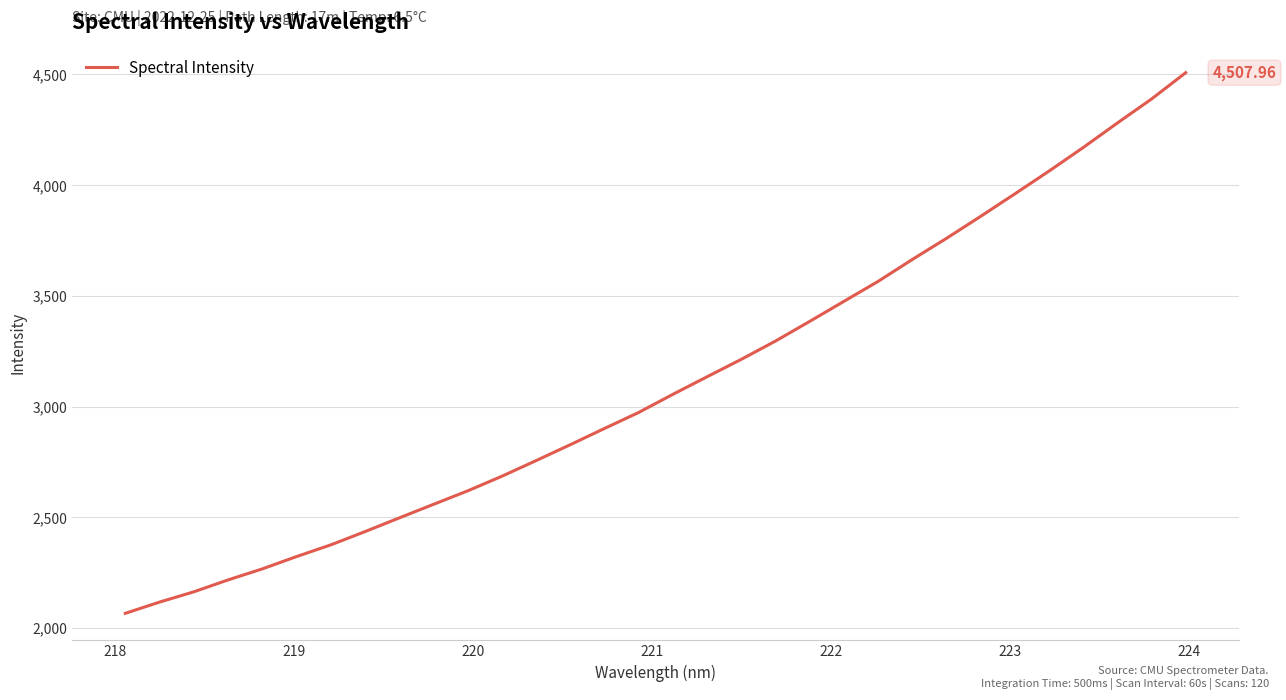

What is the difference between the maximum and minimum values?

2441.4